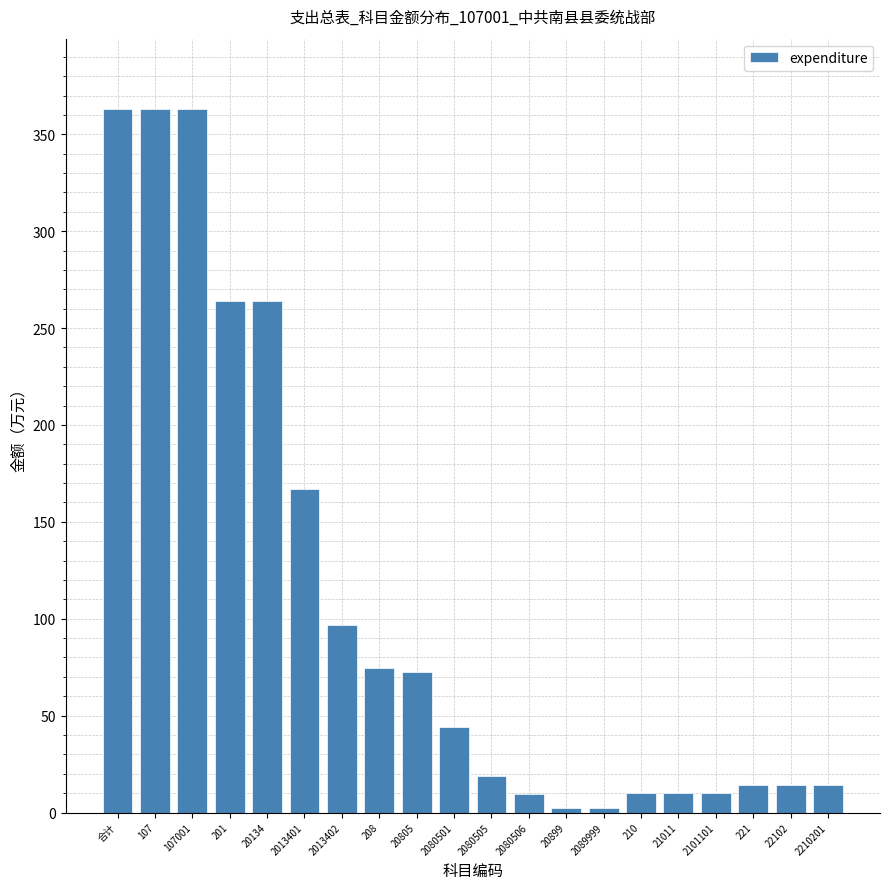

Which has a higher value, 20134 or 210?

20134